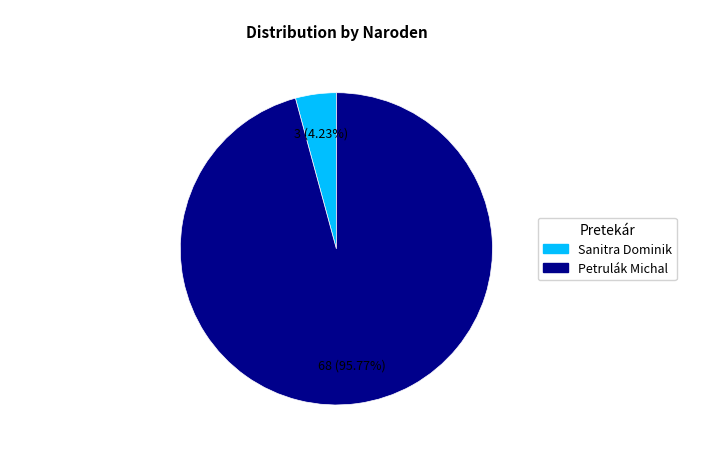

How many slices are in this pie chart?

2